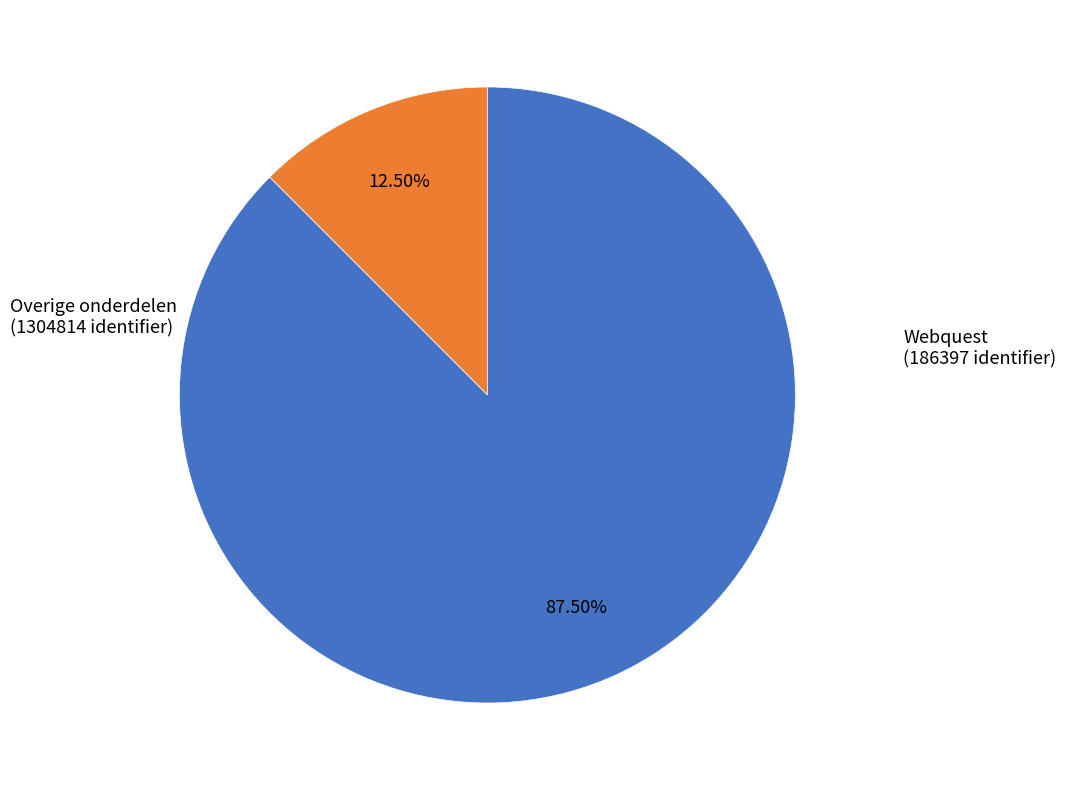

To the nearest percent, what is the average slice percentage?

50%